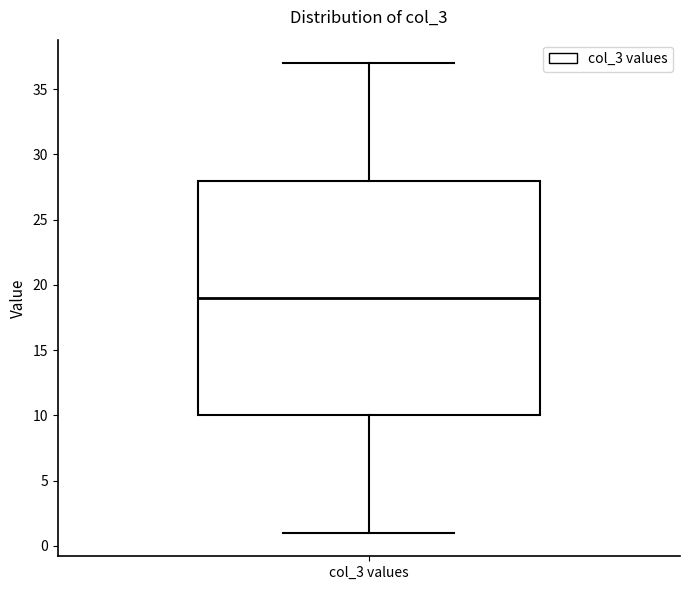

Where does the median line of the box for col_3 values sit on the y-axis? The values are not printed on the chart, so give them approximately, as read against the axis.

19